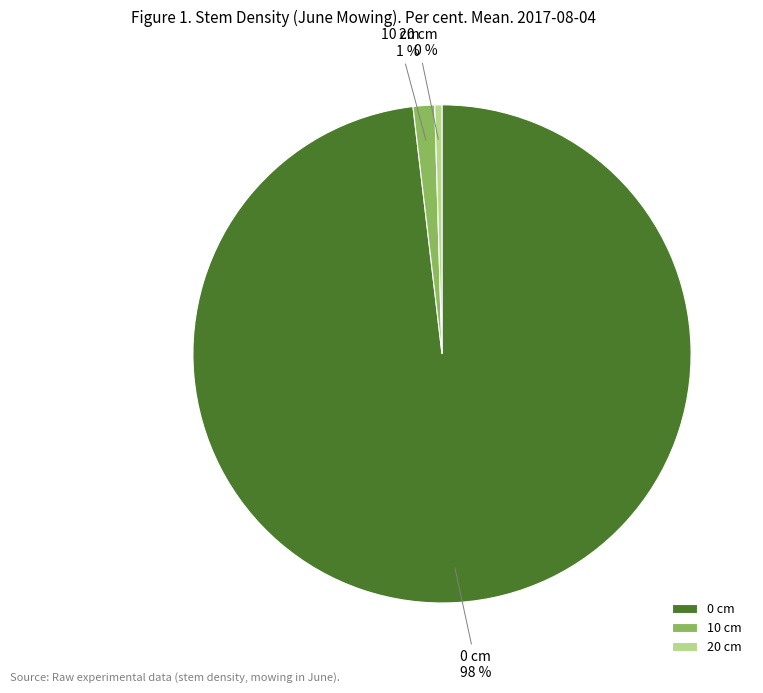

True or false: 10 cm accounts for 1% of the total.

True